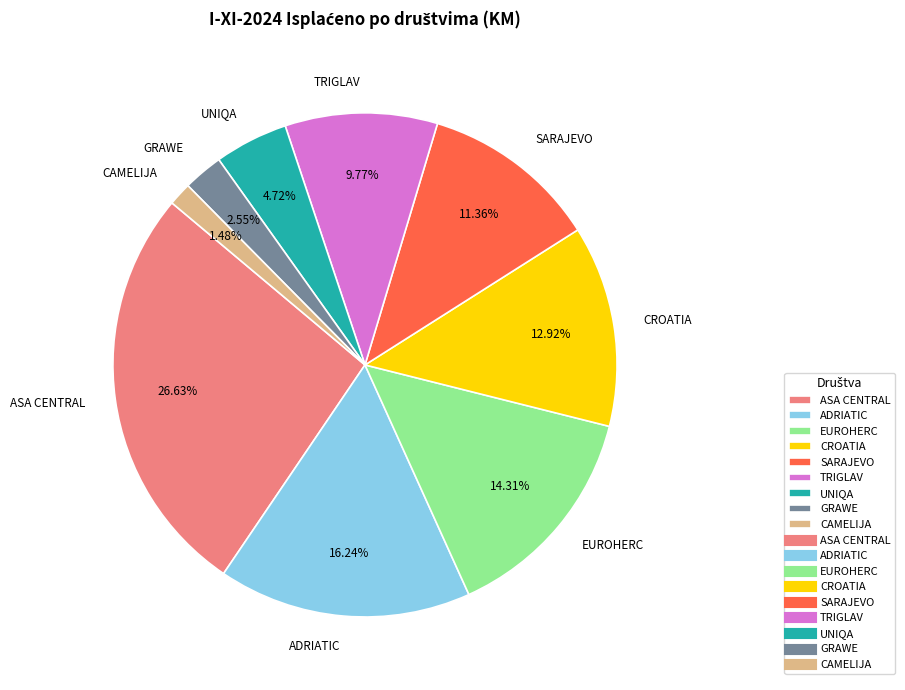

What is the ratio of the value at CAMELIJA to the value at GRAWE?

0.6